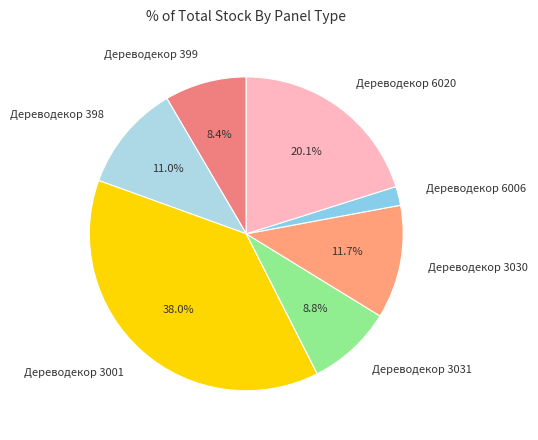

To the nearest percent, what is the average slice percentage?

14%